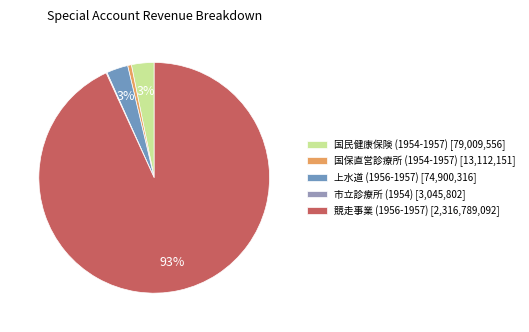

To the nearest percent, what is the combined percentage of 国民健康保険 (1954-1957) [79,009,556] and 国保直営診療所 (1954-1957) [13,112,151]?

4%